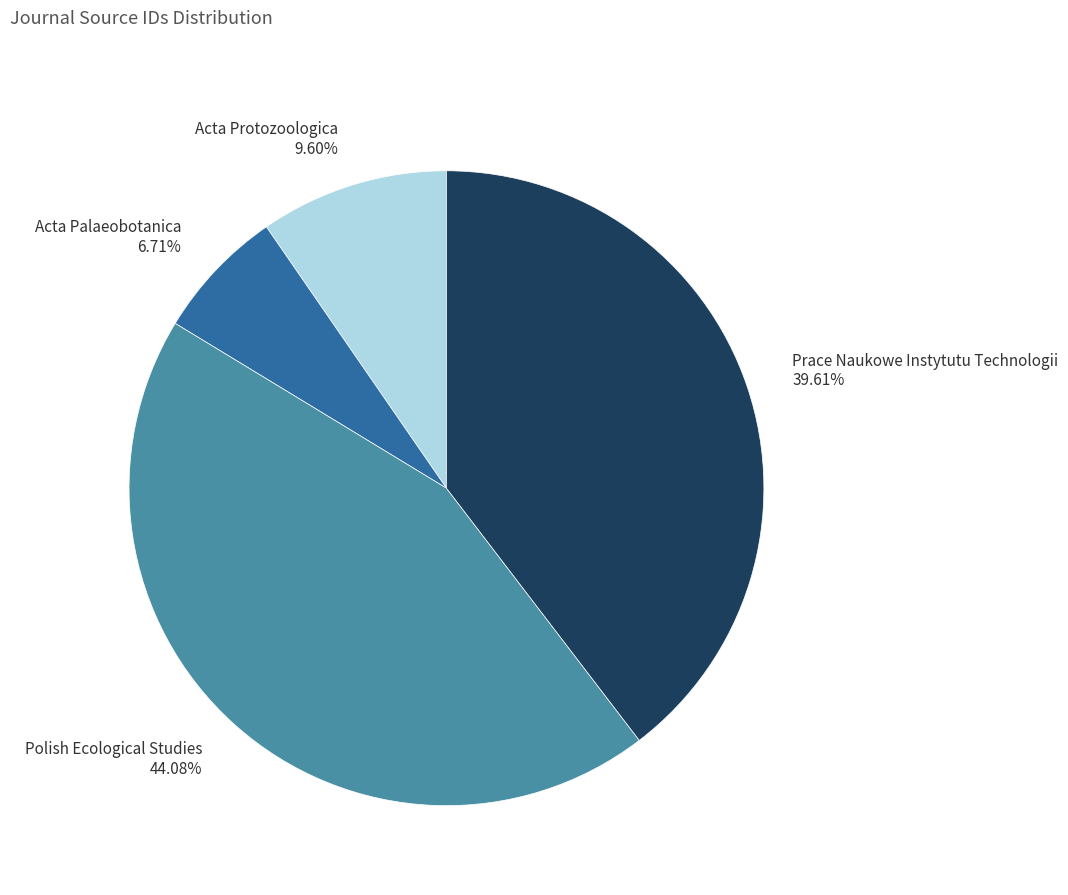

To the nearest percent, what portion does Acta Palaeobotanica represent?

7%